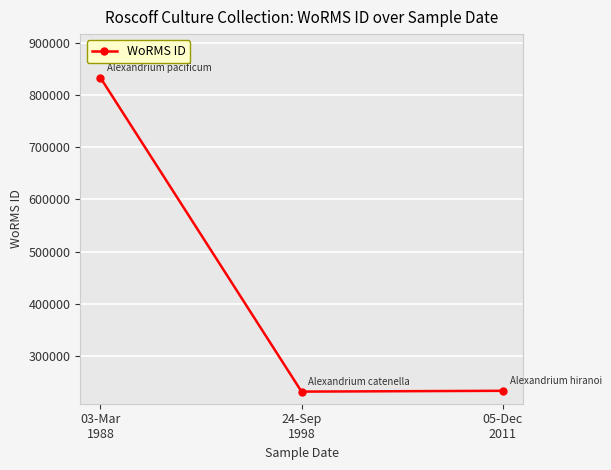

What is the greatest value displayed?

833012